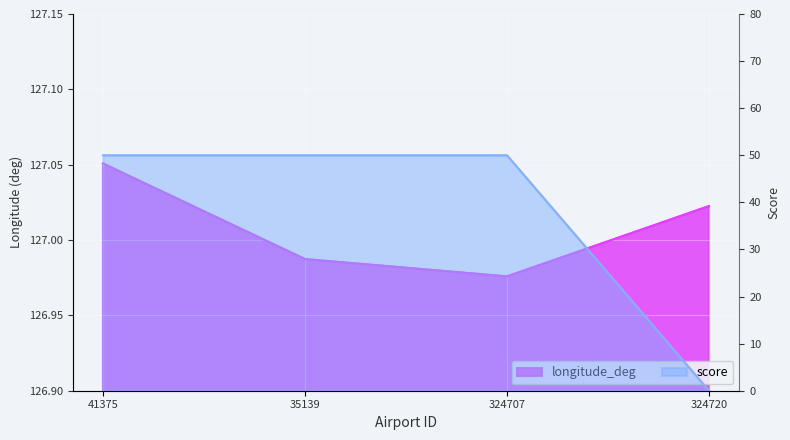

Reading left to right, list all the values displayed in this chart.

longitude_deg: 41375=127.1	35139=127.0	324707=127.0	324720=127.0
score: 41375=50.0	35139=50.0	324707=50.0	324720=0.0